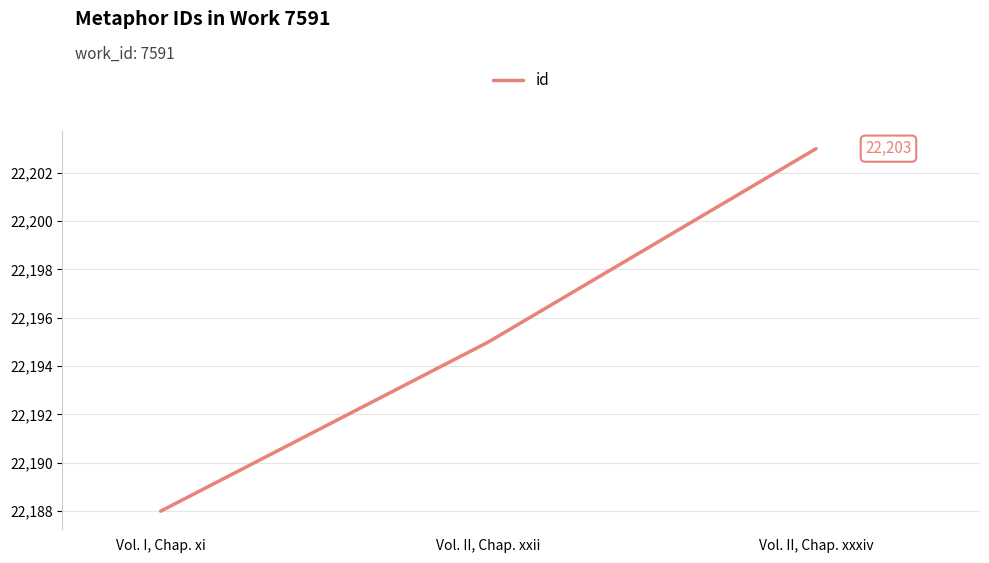

True or false: the data shows 9128 at Vol. II, Chap. xxii.

False